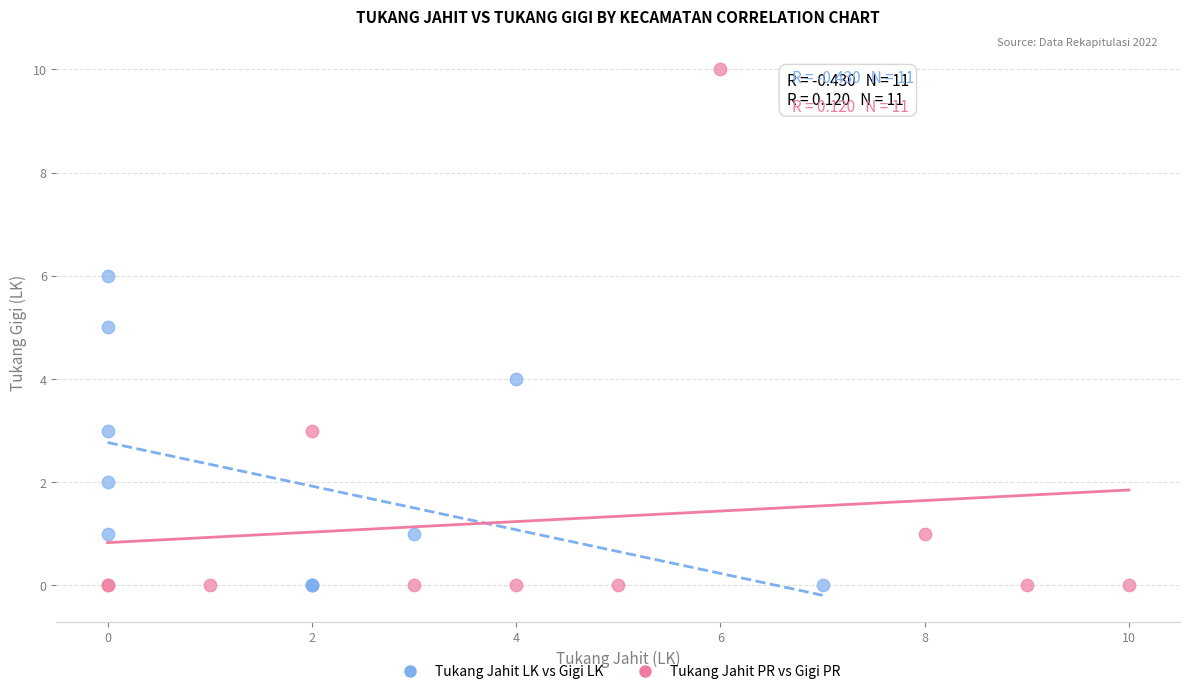

Which series contains the highest Y value?

Tukang Jahit PR vs Gigi PR